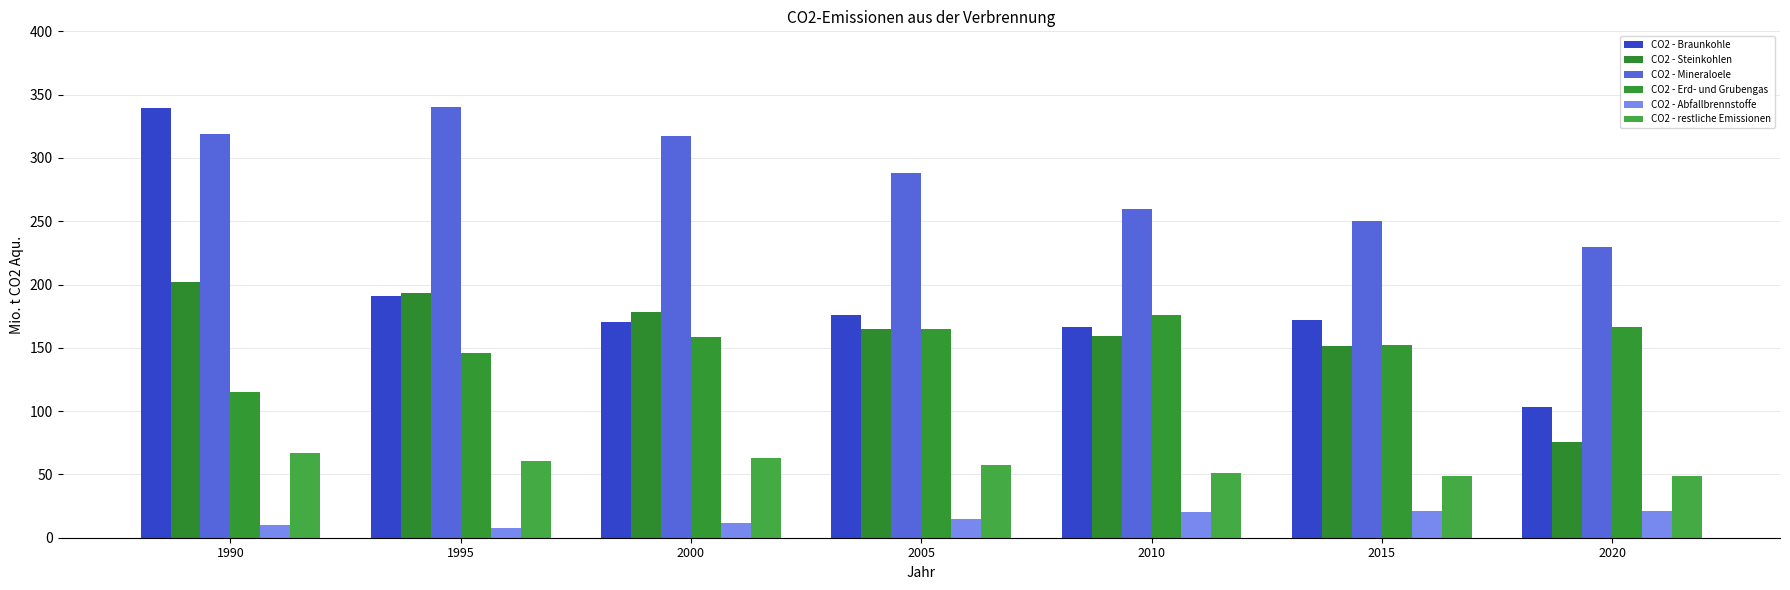

Which series has the largest range (max minus min)?

CO2 - Braunkohle